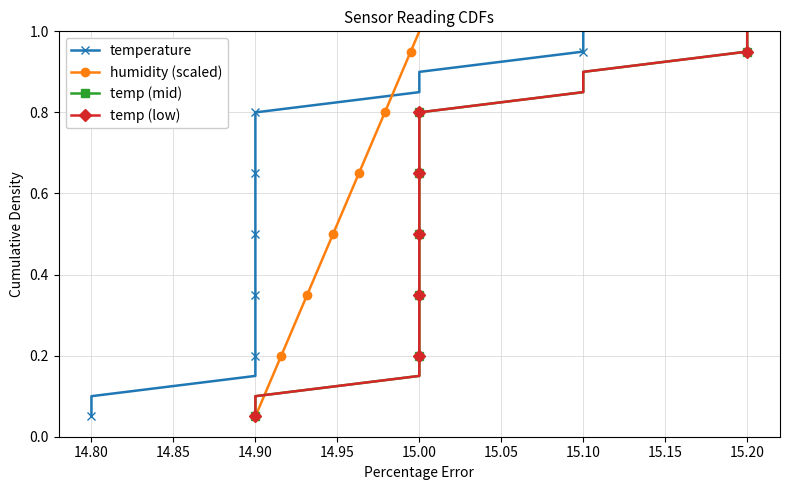

The humidity (scaled) series shows 0.8 at 14. True or false?

True